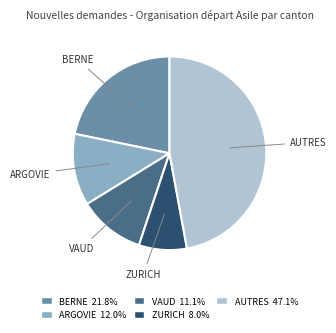

What is the ratio of the value at AUTRES 47.1% to the value at ZURICH 8.0%?

5.9